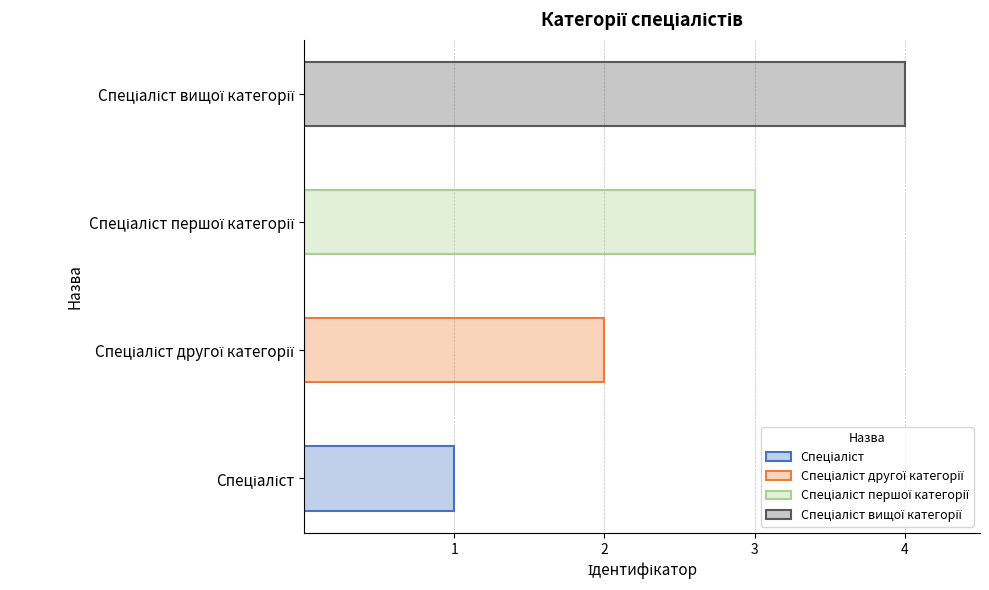

What is the difference between the maximum and minimum values?

3